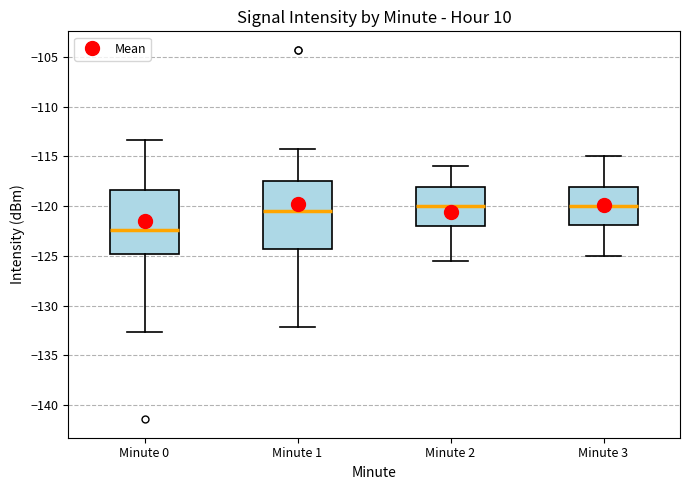

Reading left to right, read every box against the y-axis: the position of its median line, the range the box covers, and the ends of its whiskers. The values are not printed on the chart, so give them approximately, as read against the axis.

Minute 0: median -122.5, box -125.0 to -118.5, whiskers -132.5 to -113.5
Minute 1: median -120.5, box -124.5 to -117.5, whiskers -132.0 to -114.5
Minute 2: median -120.0, box -122.0 to -118.0, whiskers -125.5 to -116.0
Minute 3: median -120.0, box -122.0 to -118.0, whiskers -125.0 to -115.0